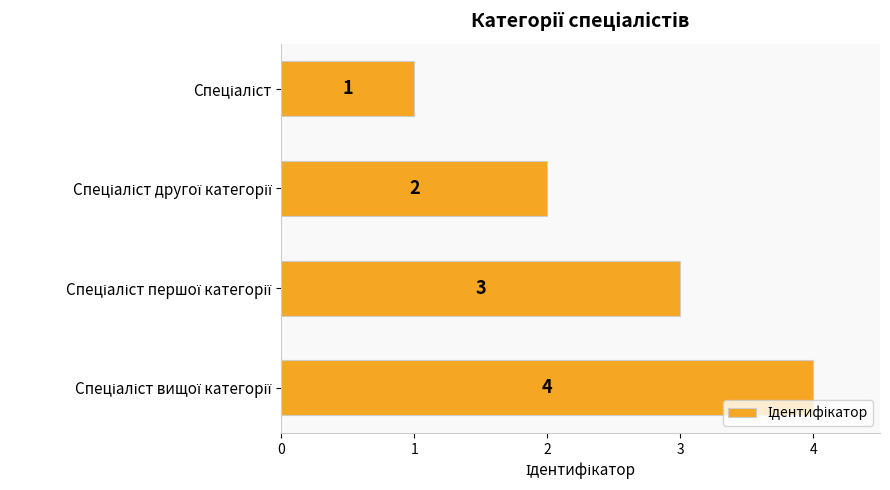

What is the value of the 1st bar from the top?

1